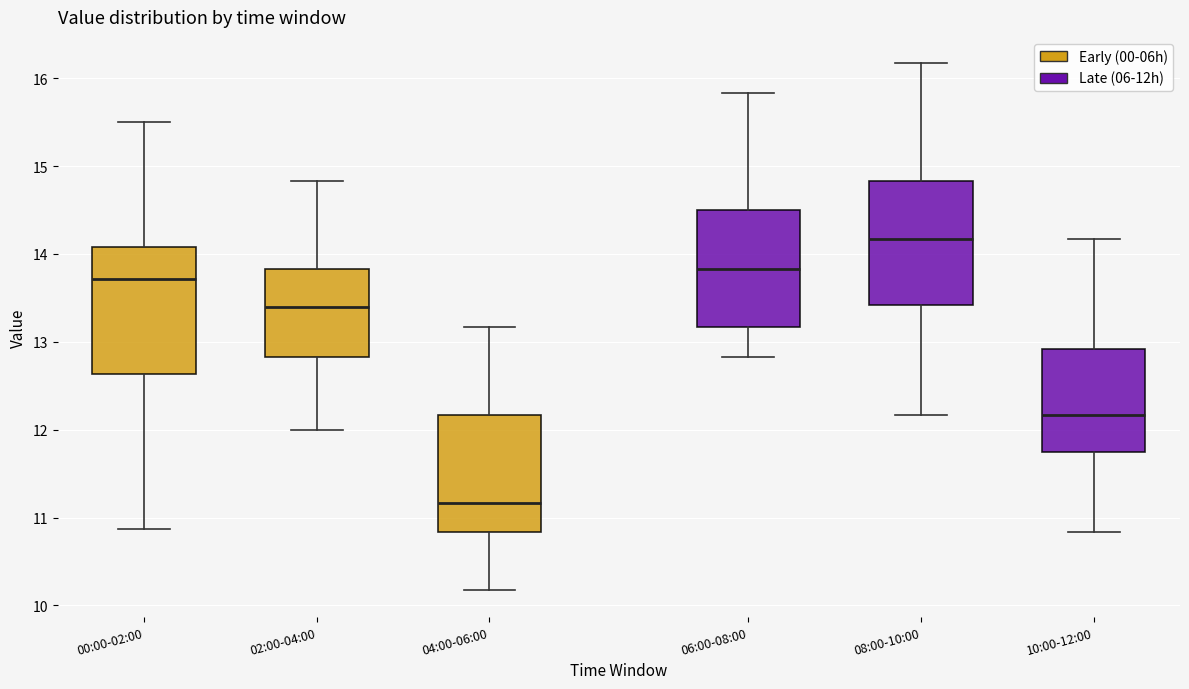

Where does the upper whisker of the box for 04:00-06:00 end on the y-axis? The values are not printed on the chart, so give them approximately, as read against the axis.

13.2